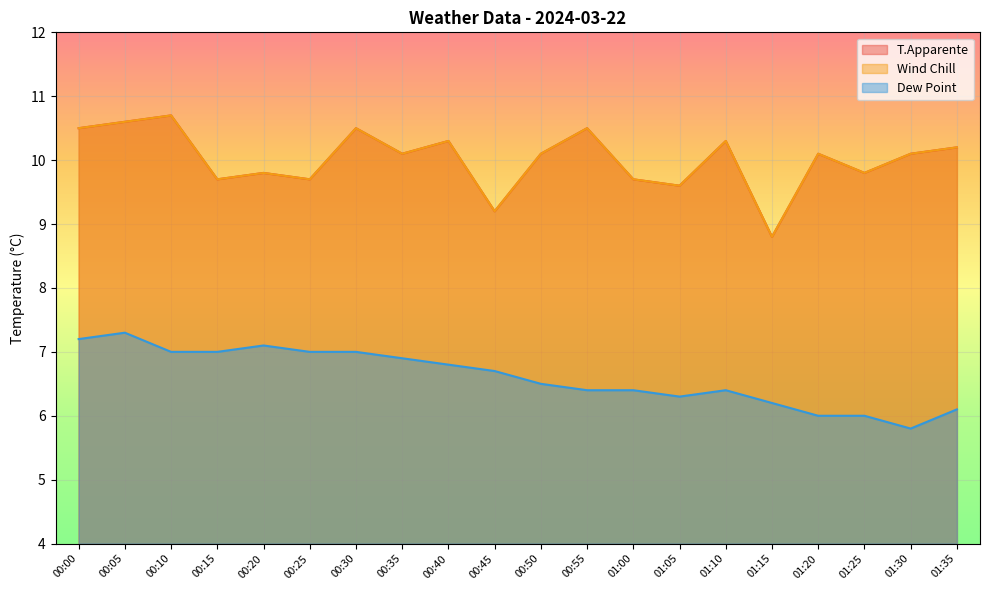

Count the number of data series in this chart.

3